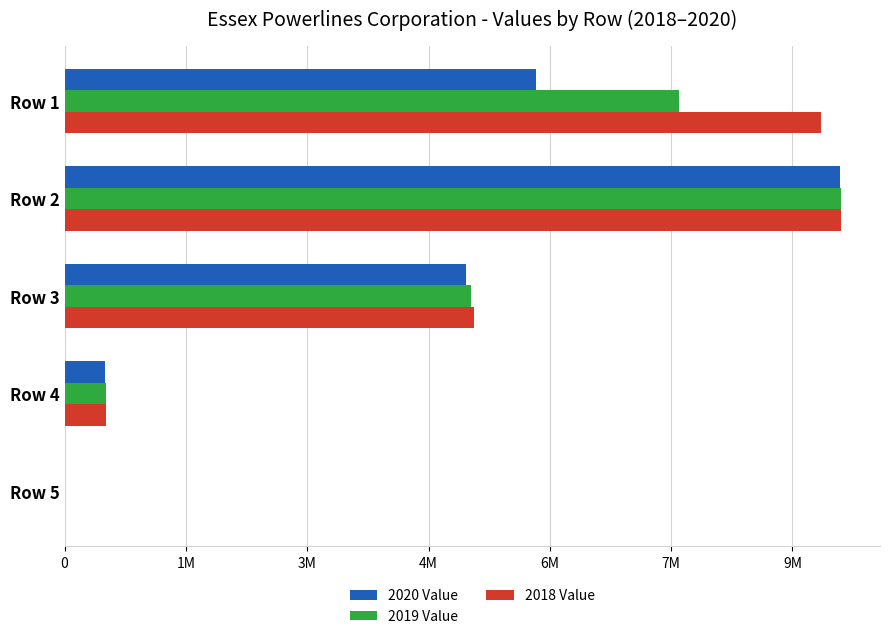

What is the difference between the maximum and minimum values in the 2018 Value series?

9603117.9